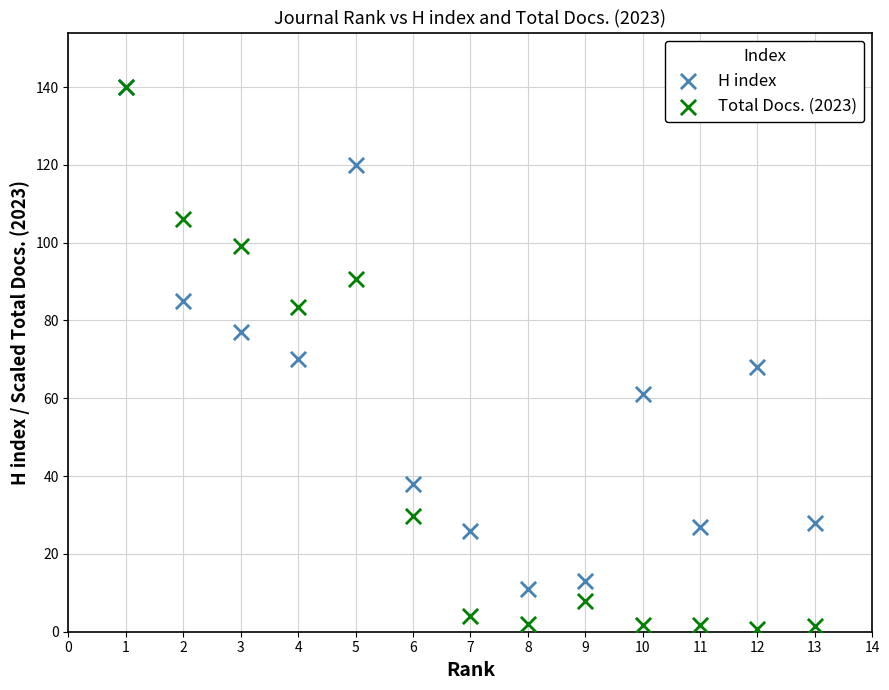

Which series has the widest spread of Y values?

Total Docs. (2023)